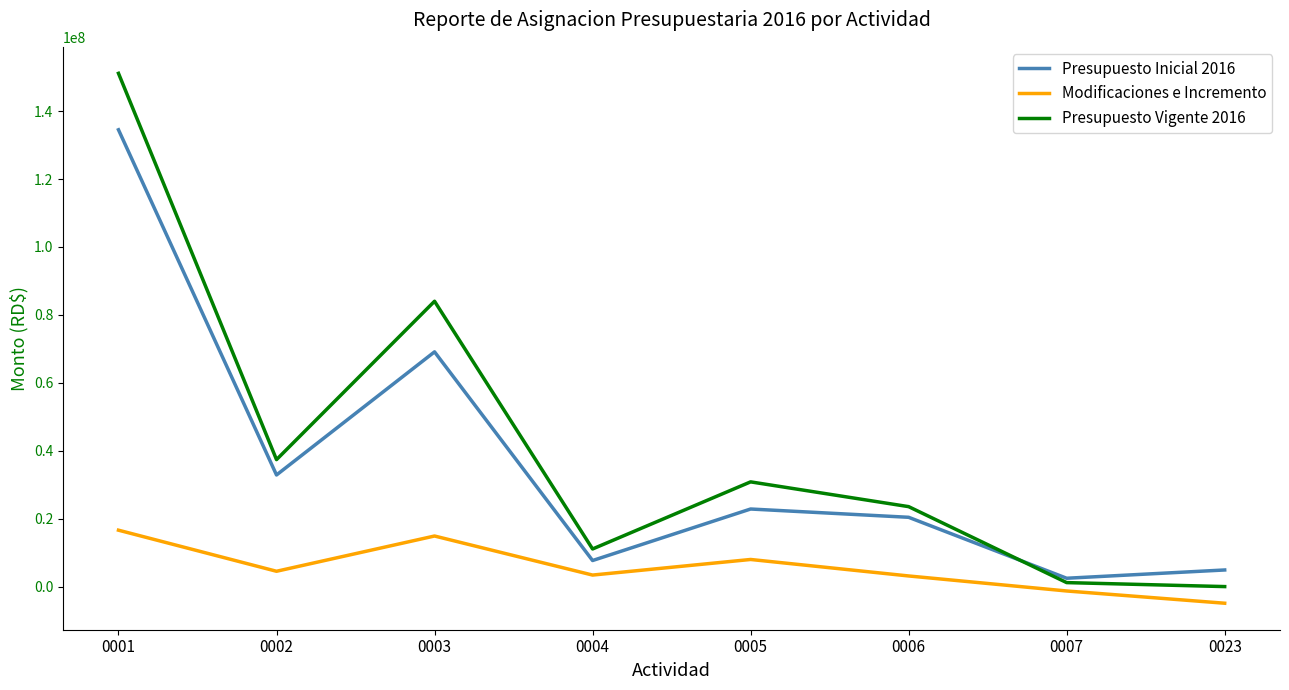

True or false: Presupuesto Vigente 2016 and Modificaciones e Incremento intersect in this chart.

False